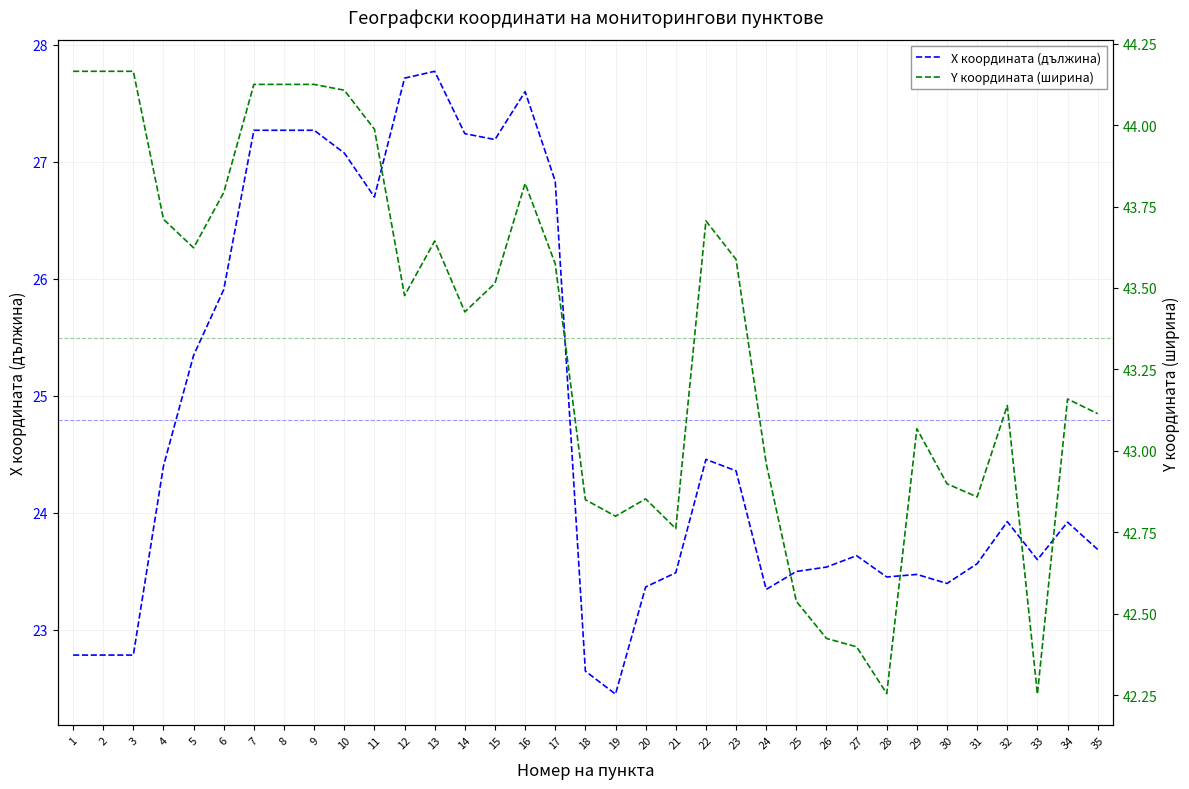

How many interior local peaks does the X координата (дължина) series have?

7